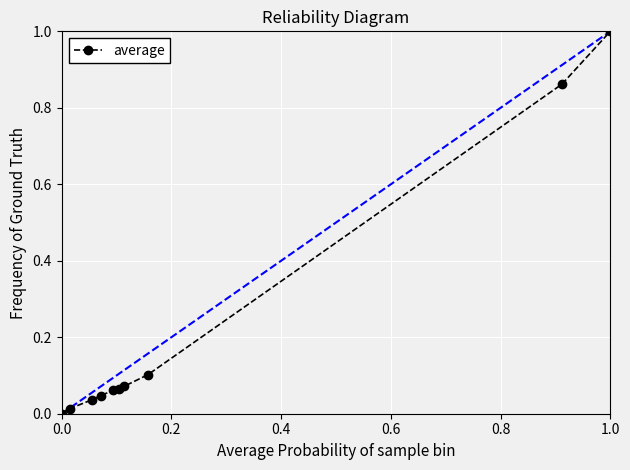

What is the maximum value shown in the chart?

1.0